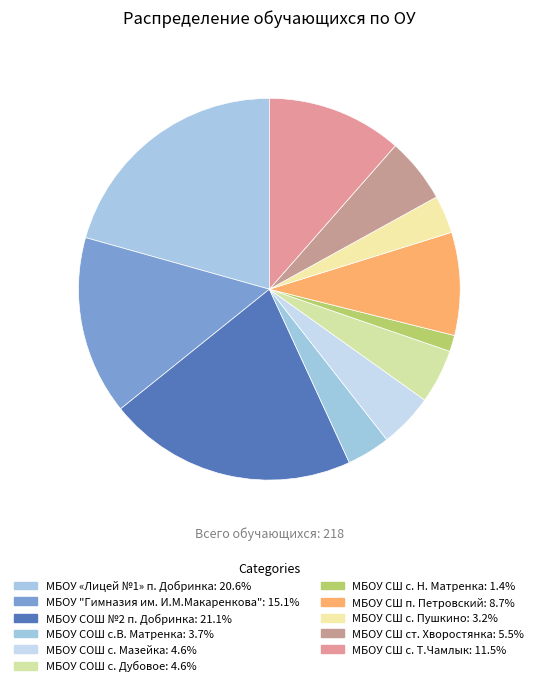

How many segments does this pie chart have?

11